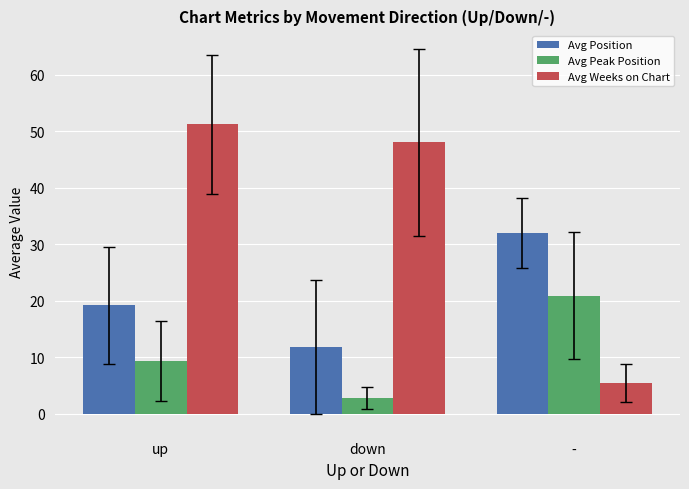

What is the sum of all Avg Weeks on Chart values?

104.6